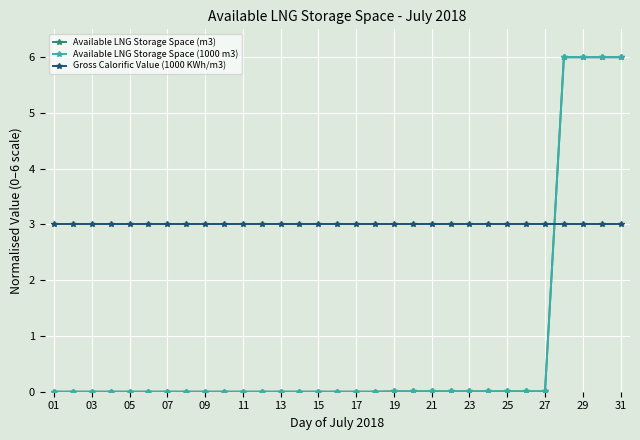

What are all the series names shown in the legend?

Available LNG Storage Space (m3), Available LNG Storage Space (1000 m3), Gross Calorific Value (1000 KWh/m3)